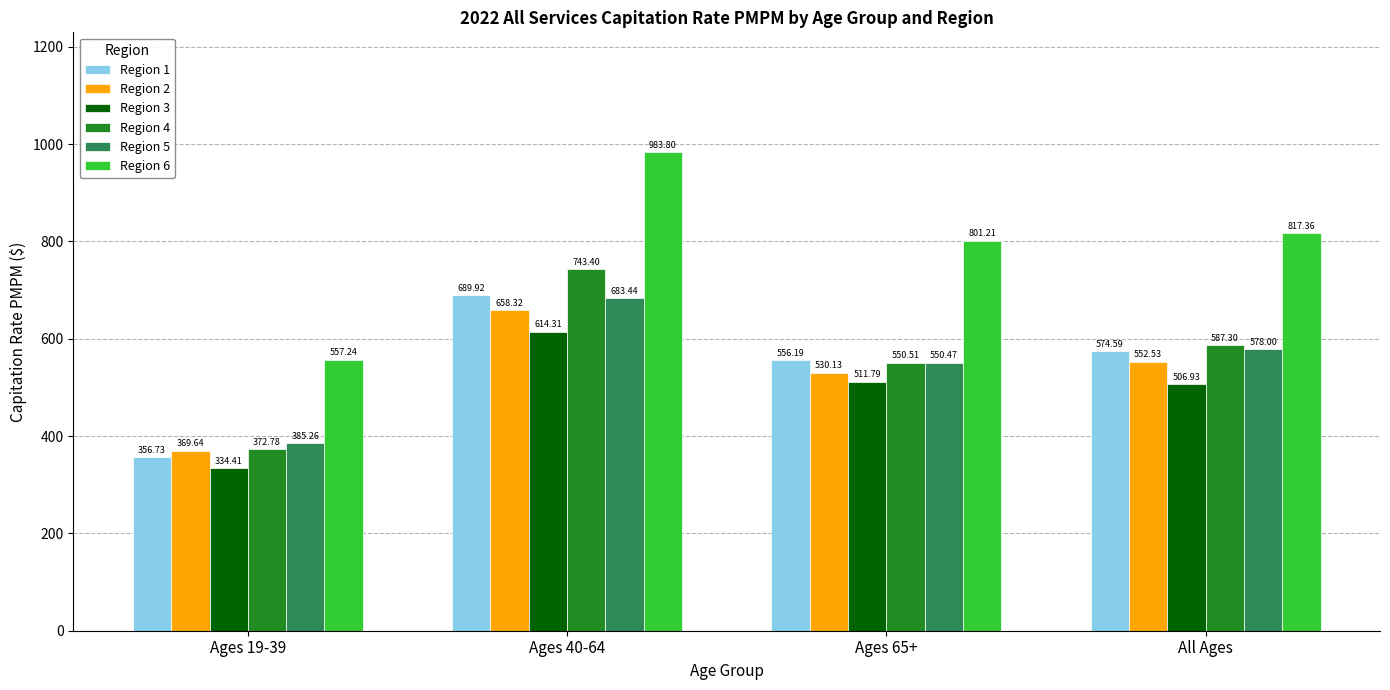

At which category is the sum across all series the highest?

Ages 40-64